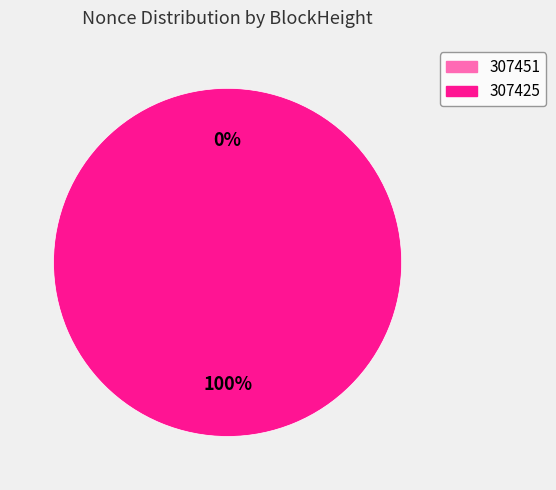

What is the total percentage of 307425 and 307451?

100.0%